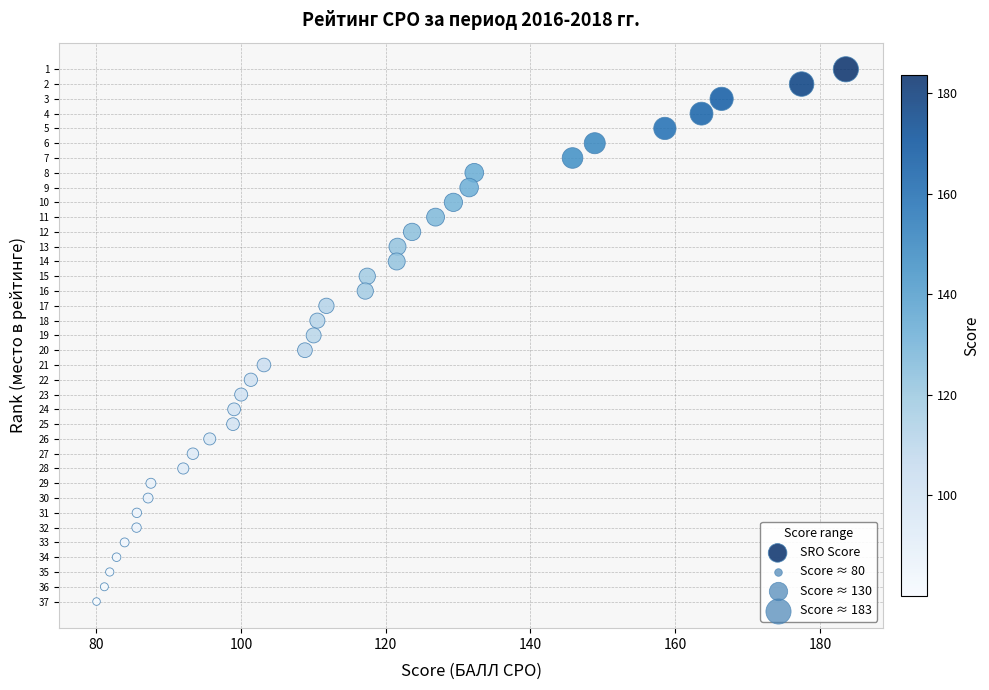

What is the range of Y values (max minus min)?

36